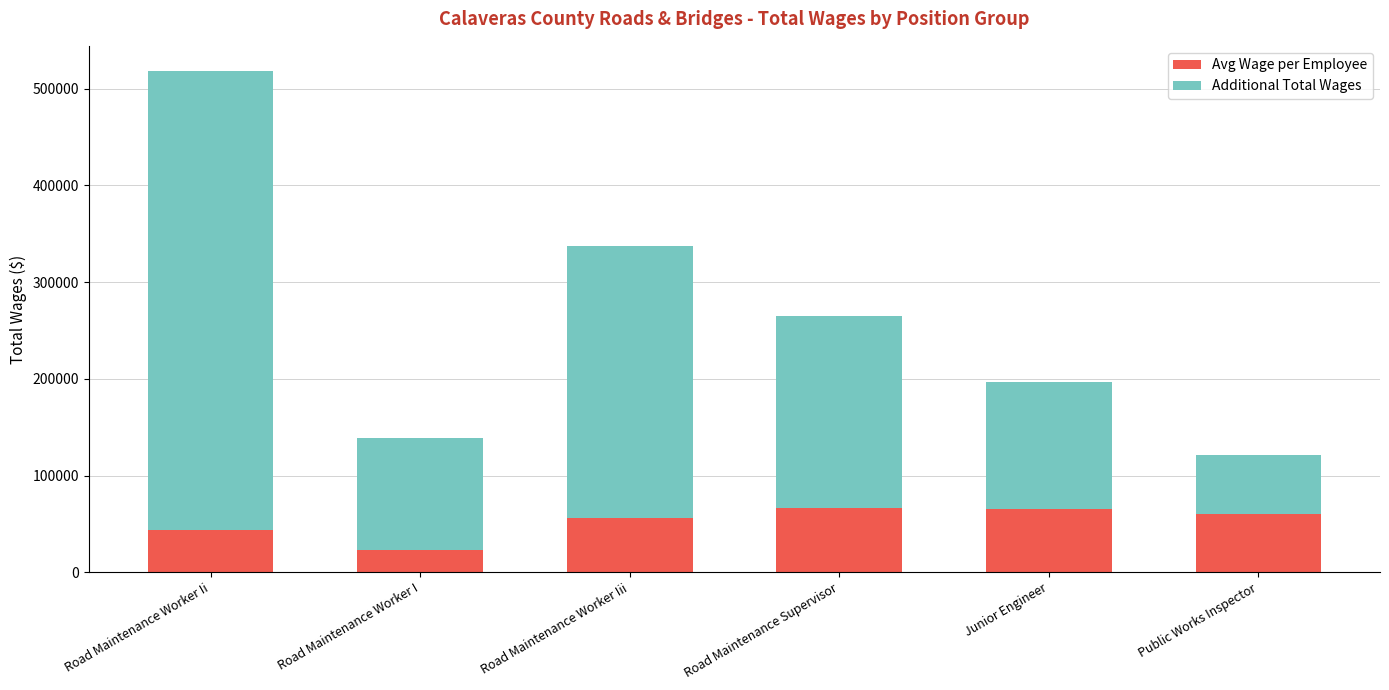

Does the chart contain any negative values?

No